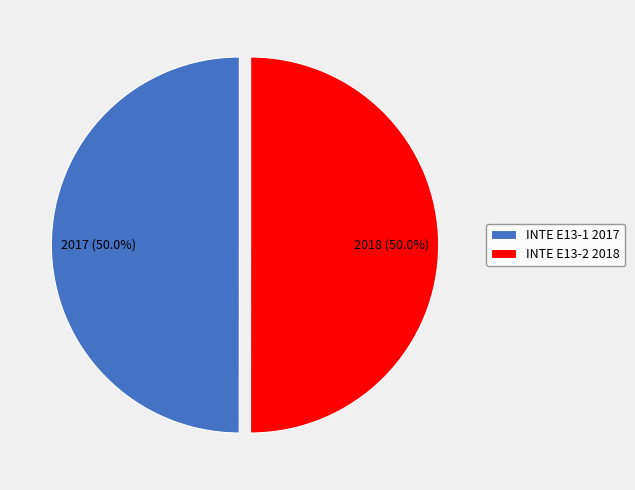

Approximately how many times larger is the value at INTE E13-2 2018 compared to INTE E13-1 2017?

1.0